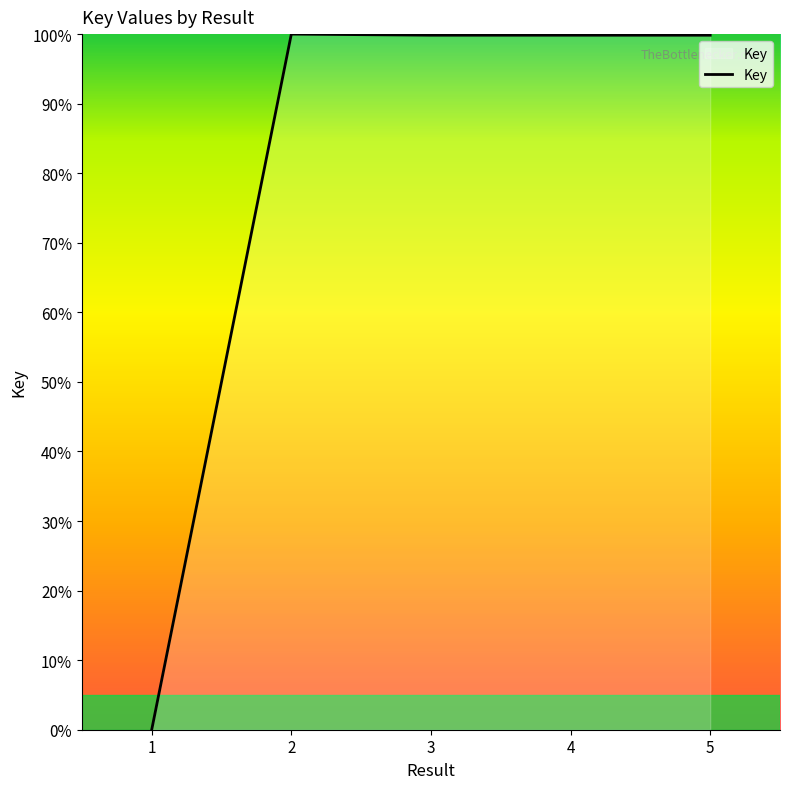

Count the number of categories in the chart.

5